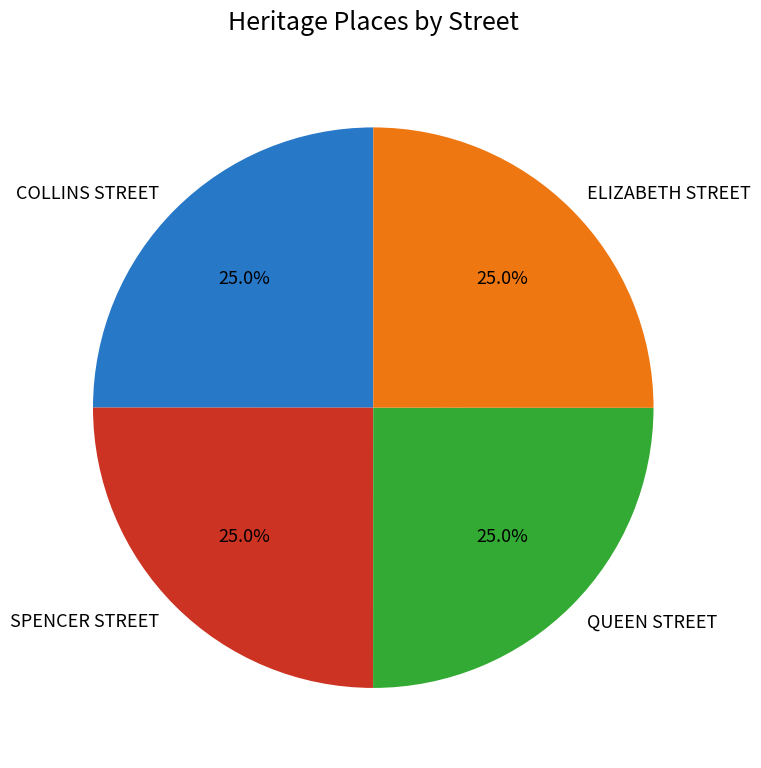

How many segments does this pie chart have?

4